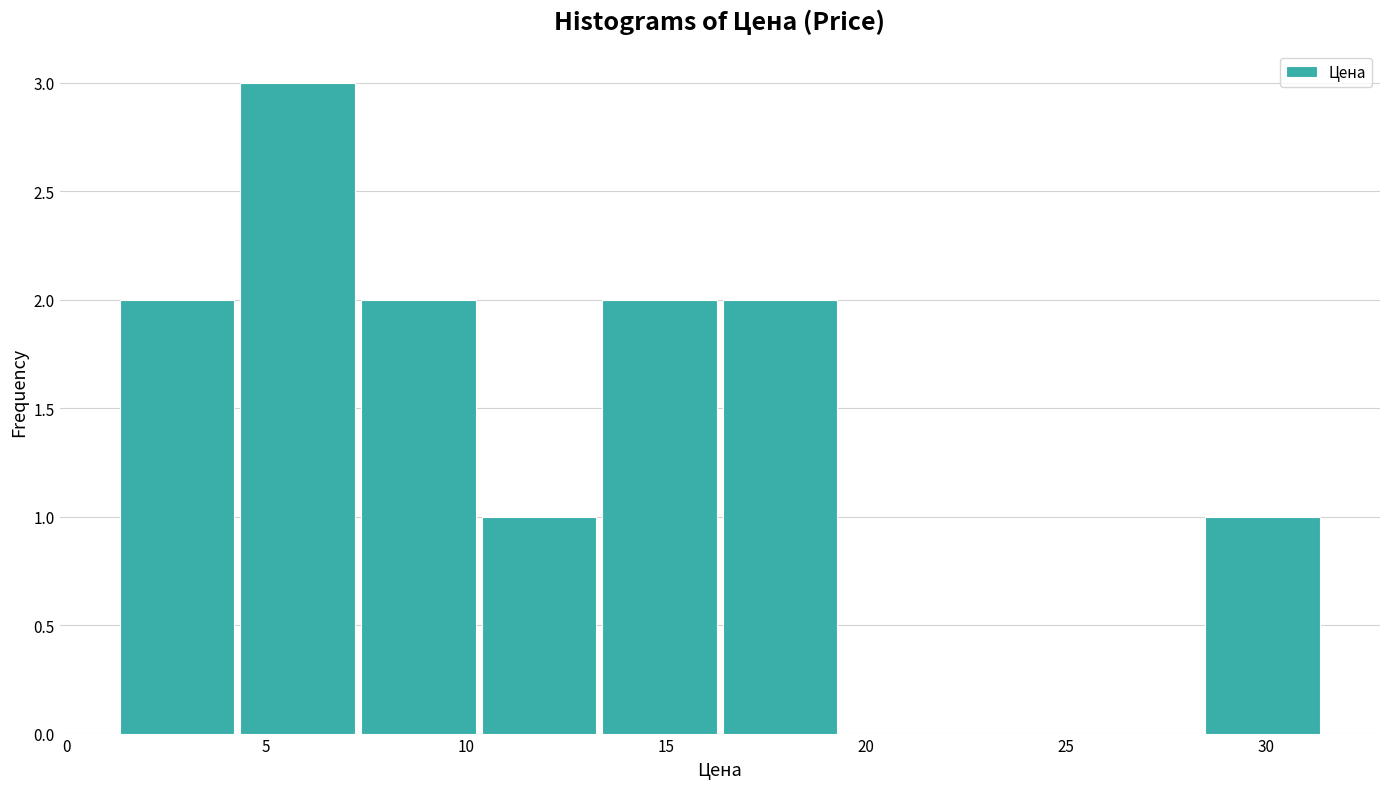

Which range on the x-axis has the tallest bar?

4.5 to 7.5